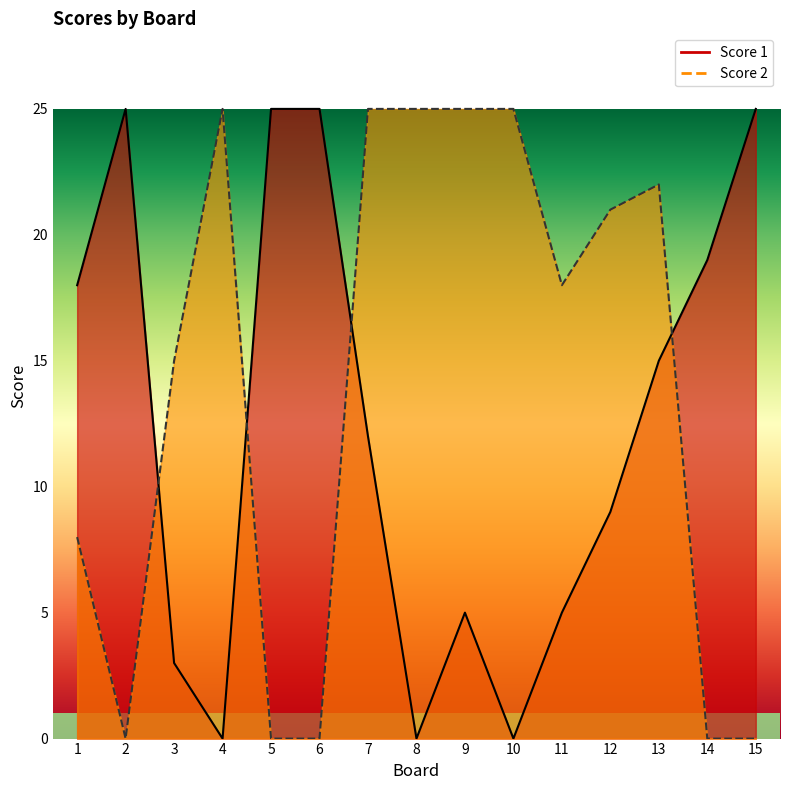

Is it true that Score 2 equals 0 at 2?

True